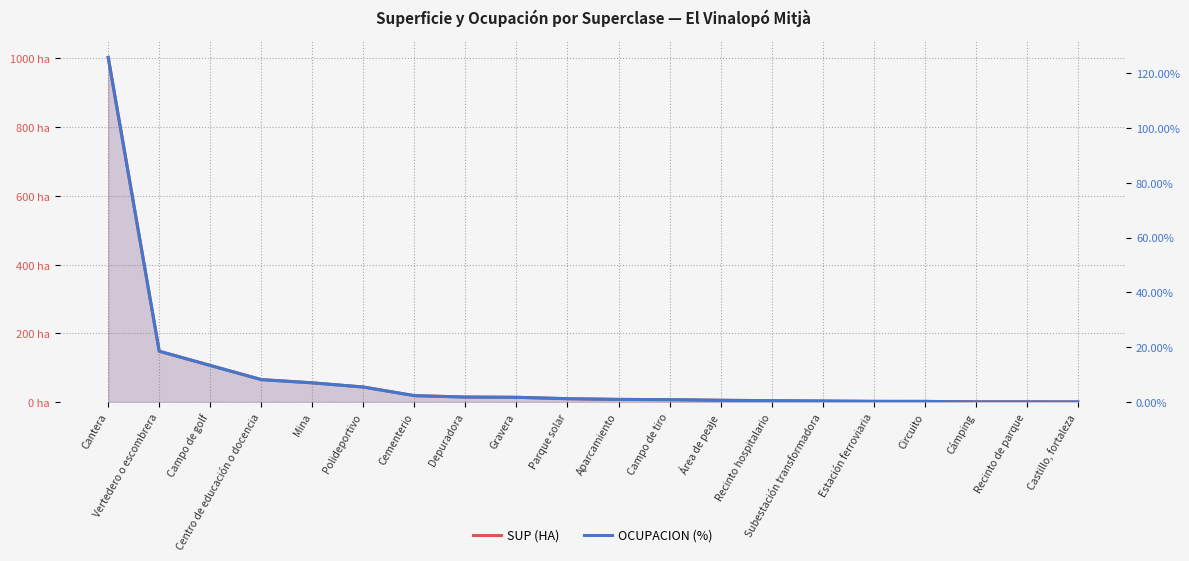

At Campo de tiro, list the series in order from largest to smallest.

SUP (HA), OCUPACION (%)